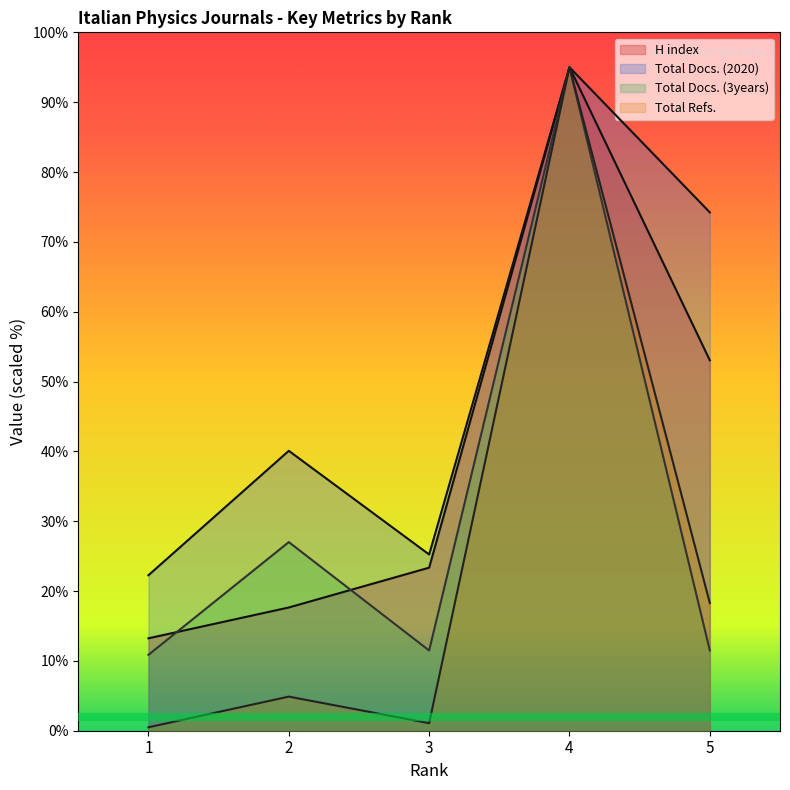

The value of Total Docs. (2020) at 4 is 95.0. True or false?

True